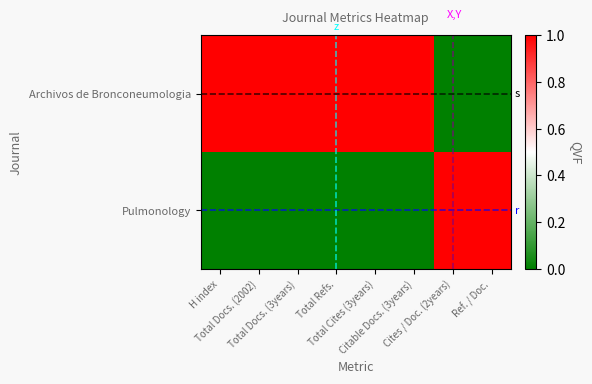

Between Citable Docs. (3years) and Ref. / Doc., which series saw the biggest shift?

Archivos de Bronconeumologia